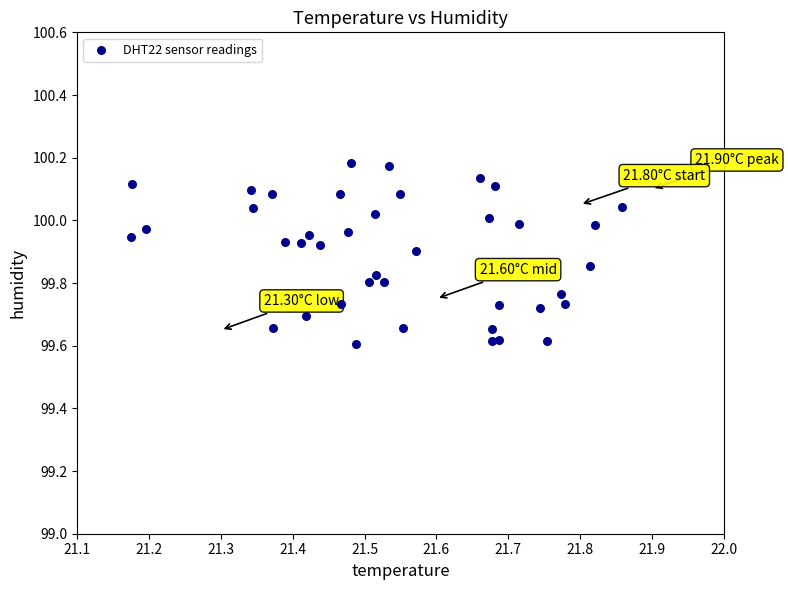

What is the range of Y values (max minus min)?

0.6